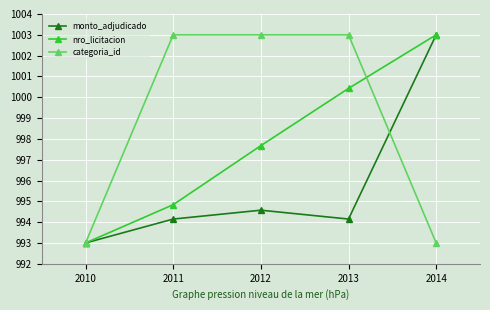

Reading right to left, list all the values displayed in this chart.

monto_adjudicado: 2014=1003.0	2013=994.1	2012=994.6	2011=994.1	2010=993.0
nro_licitacion: 2014=1003.0	2013=1000.4	2012=997.7	2011=994.8	2010=993.0
categoria_id: 2014=993.0	2013=1003.0	2012=1003.0	2011=1003.0	2010=993.0